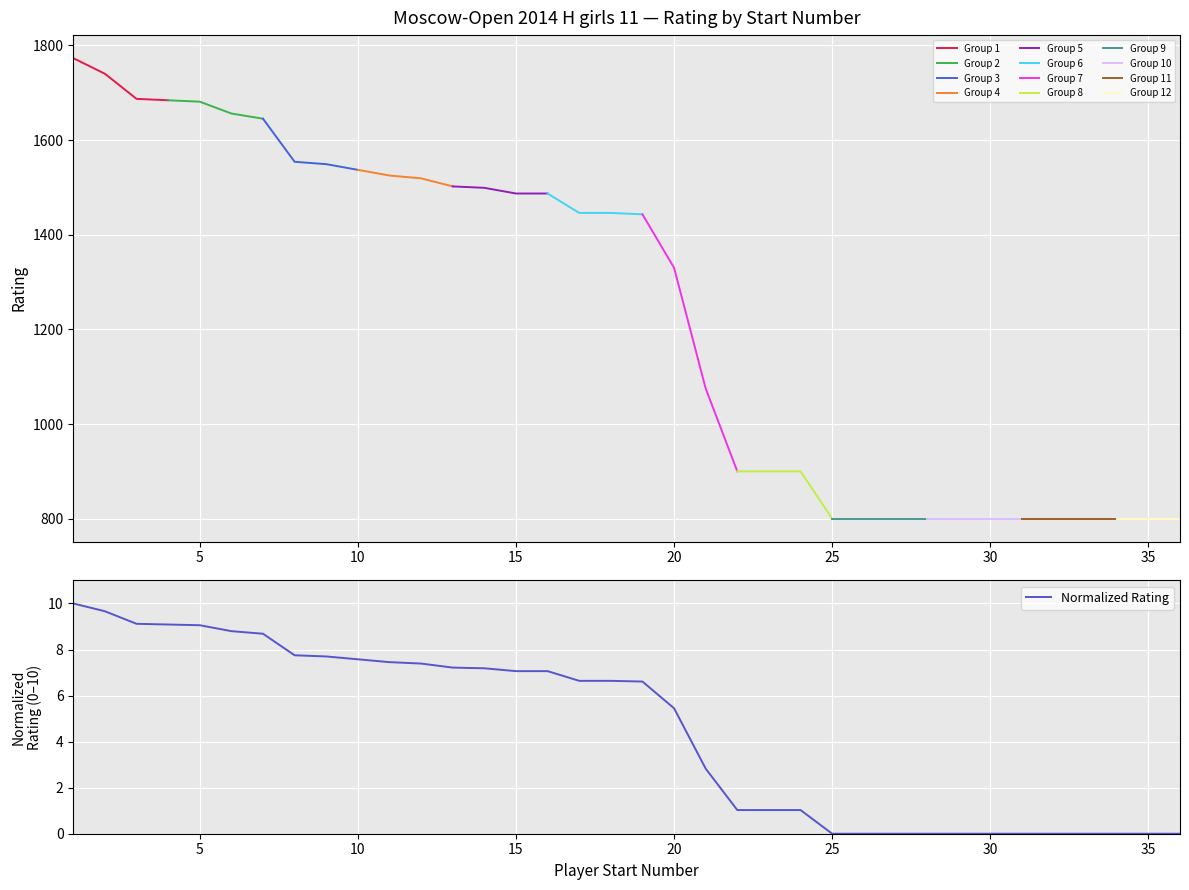

At which label does the data first exceed 6?

1